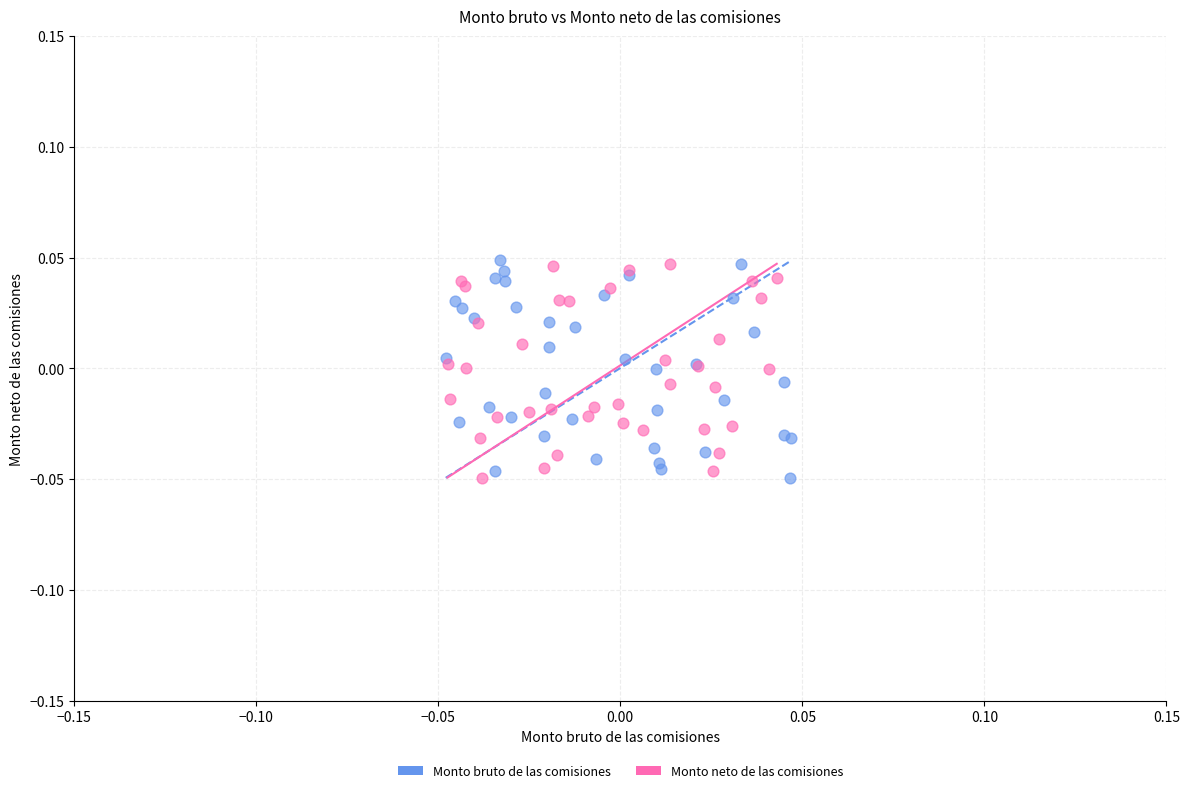

What are all the series names shown in the legend?

Monto bruto de las comisiones, Monto neto de las comisiones